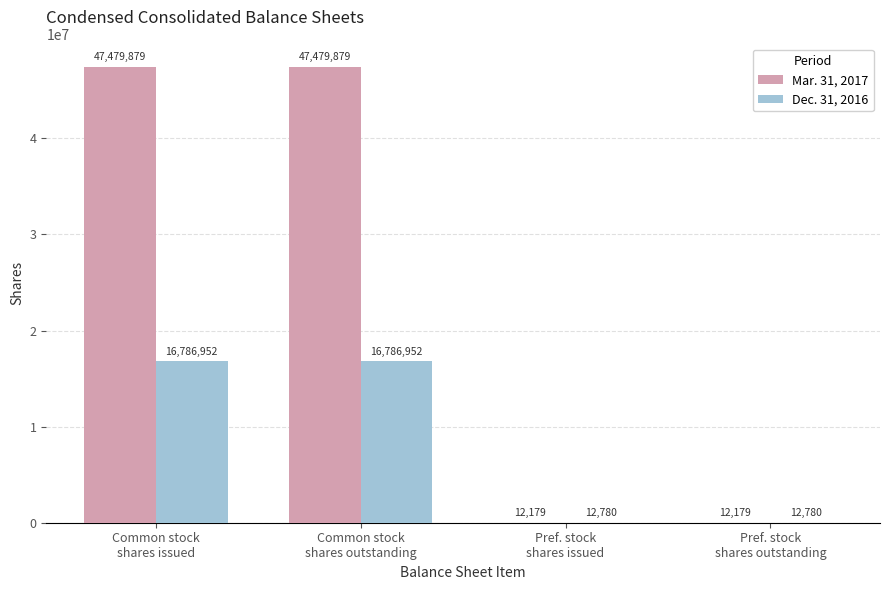

How many Dec. 31, 2016 values are between 12780 and 16786952?

4